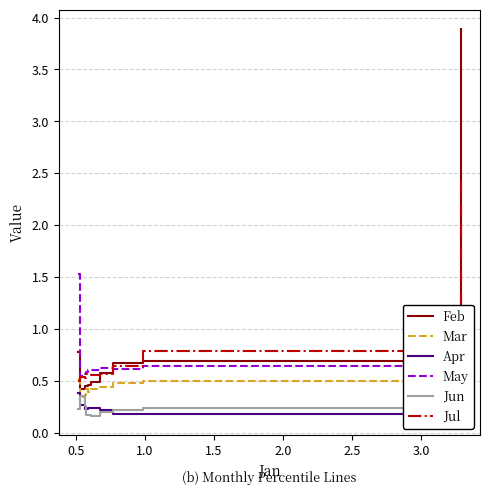

Reading left to right, what are all the values shown in this chart?

Feb: 0.8	0.4	0.5	0.5	0.5	0.5	0.6	0.7	0.7	3.9
Mar: 0.5	0.3	0.4	0.4	0.4	0.4	0.4	0.5	0.5	0.7
Apr: 0.4	0.3	0.2	0.2	0.2	0.2	0.2	0.2	0.2	0.6
May: 1.5	0.6	0.6	0.6	0.6	0.6	0.6	0.6	0.6	1.3
Jun: 0.2	0.4	0.3	0.2	0.2	0.2	0.2	0.2	0.2	0.7
Jul: 0.5	0.5	0.5	0.6	0.6	0.6	0.6	0.6	0.8	2.5